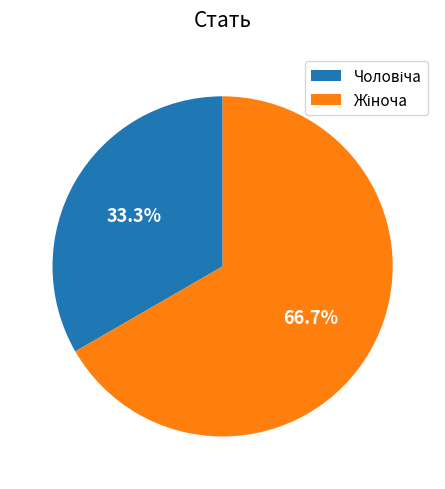

Is there any slice that represents more than half of the pie?

Yes